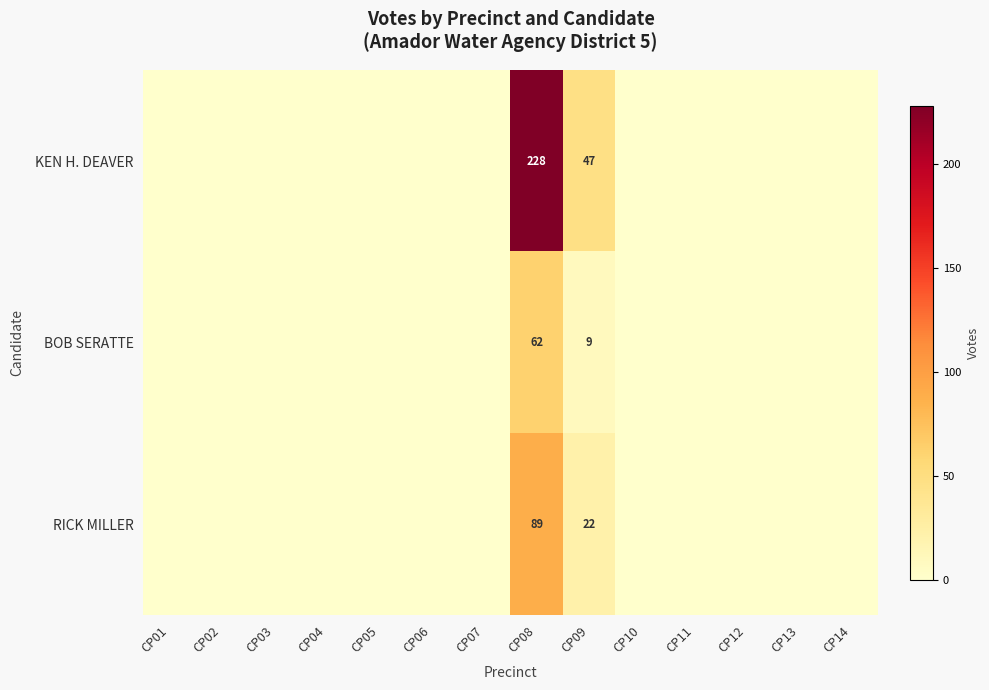

True or false: BOB SERATTE has a value of 15 at CP09.

False